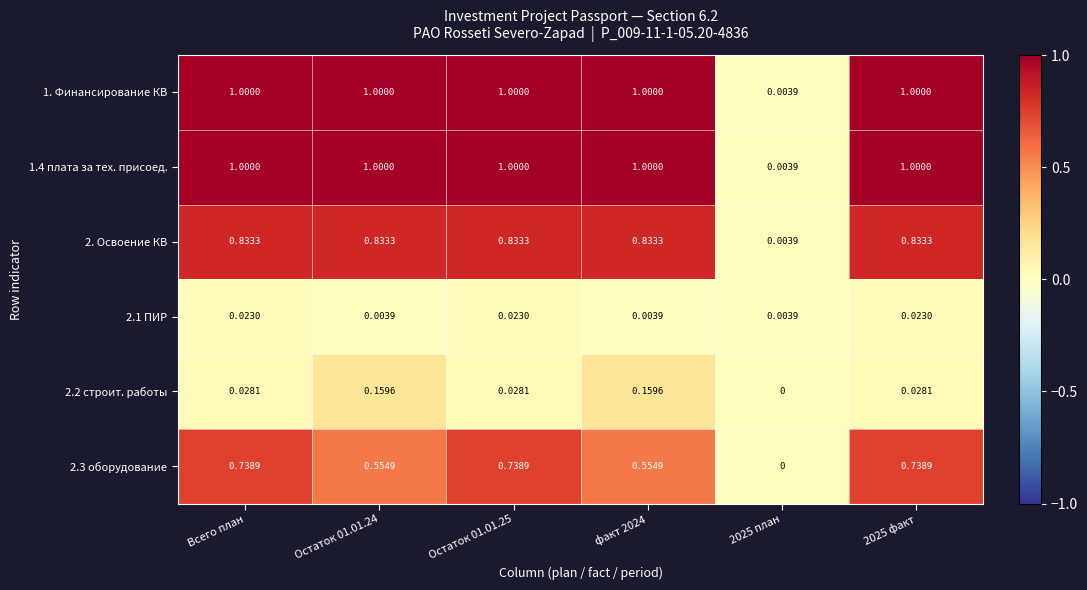

Is the value of 1.4 плата за тех. присоед. at 2025 факт greater than the value of 2.1 ПИР at Остаток 01.01.24?

Yes